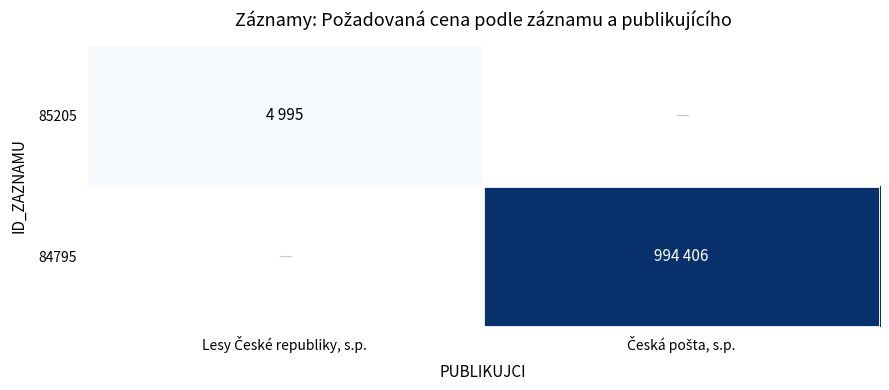

Which category has the lowest value in the 85205 series?

Lesy České republiky, s.p.